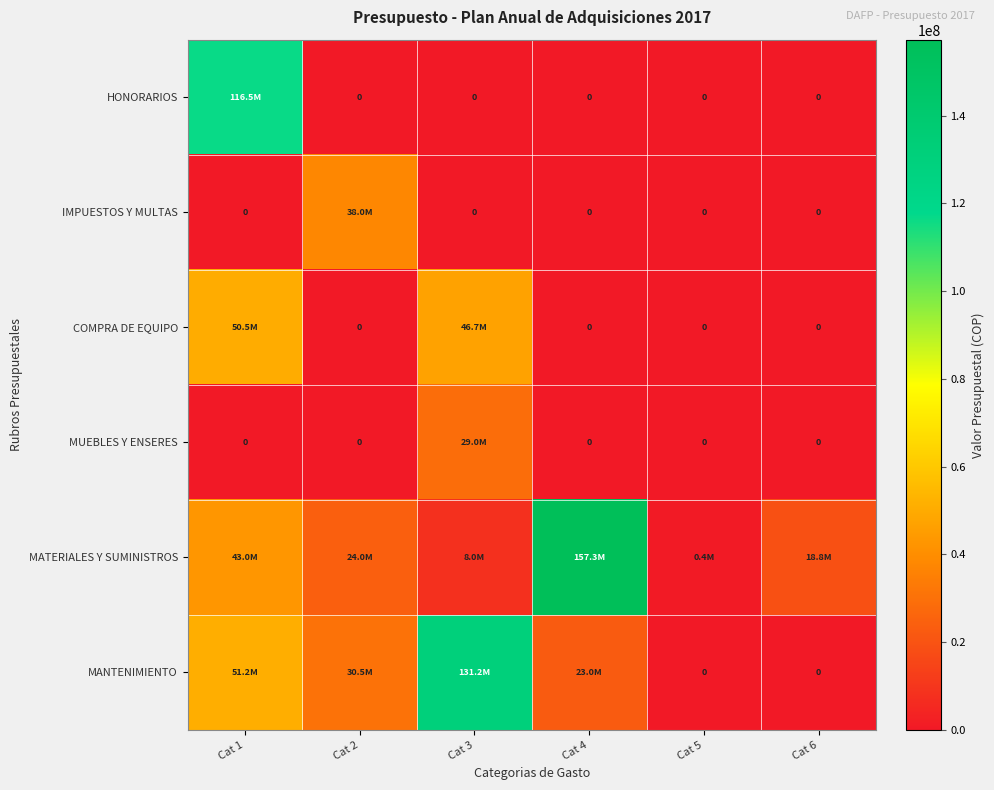

What value does the IMPUESTOS Y MULTAS series have at Cat 2?

37965000